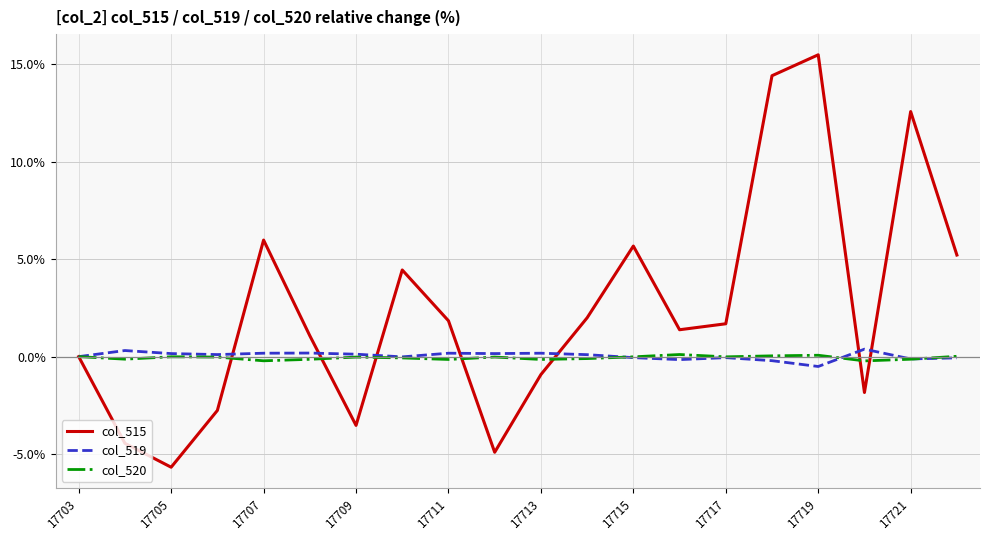

List the series in order of their peak value, highest first.

col_515, col_519, col_520